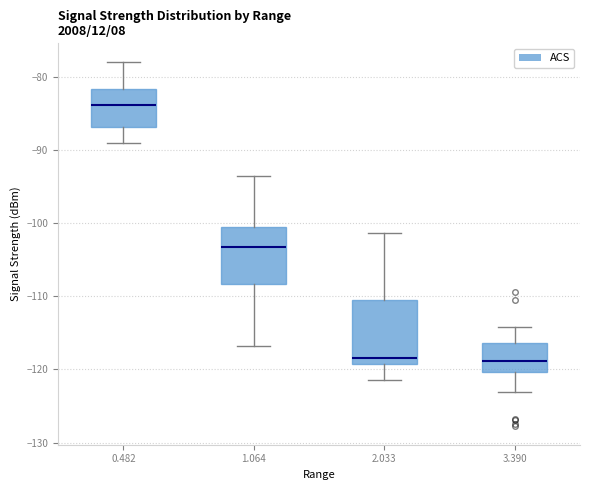

Where is the upper edge of the box at x = 1.064 on the y-axis? The values are not printed on the chart, so give them approximately, as read against the axis.

-100